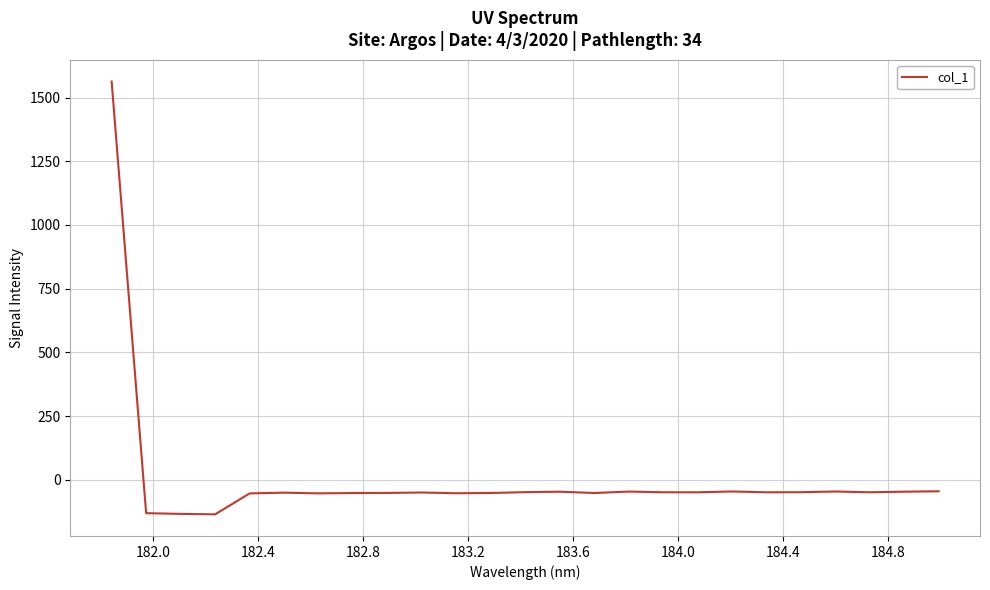

True or false: there are more than 2 points higher than both neighbors.

True